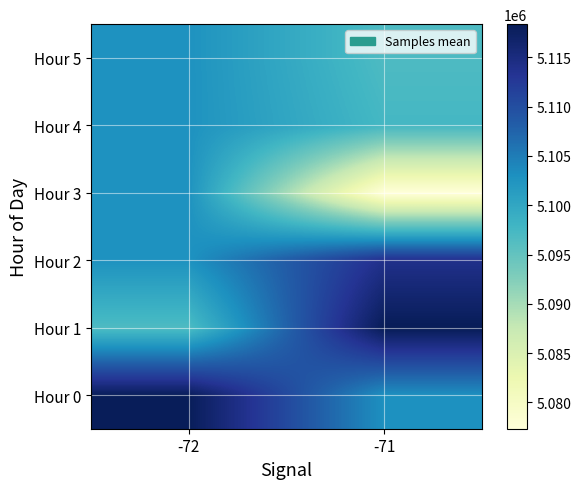

What is the spread (max minus min) of values at -71?

41018.0